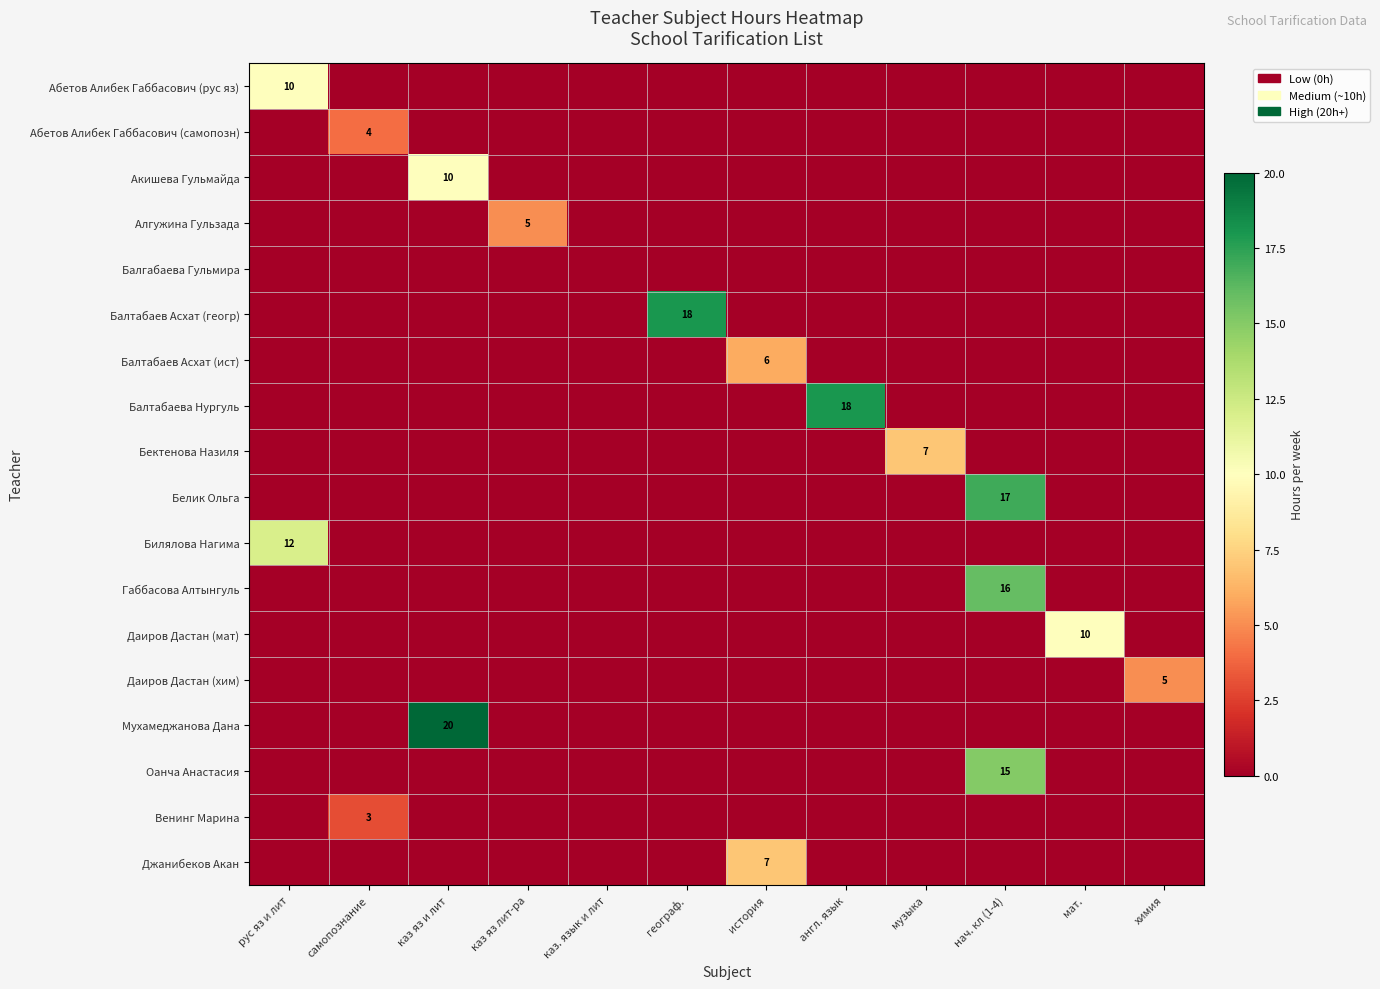

True or false: Мухамеджанова Дана has a value of 9 at каз яз лит-ра.

False